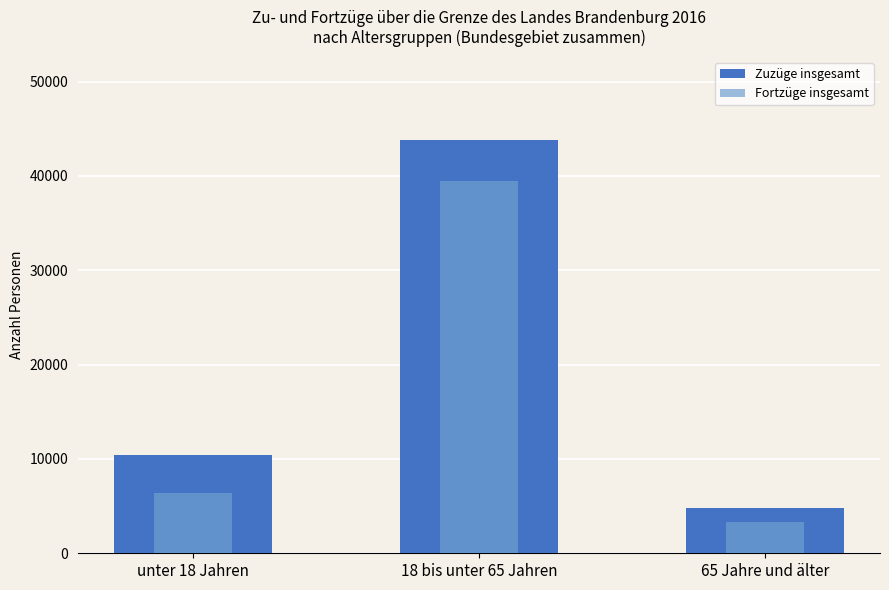

Which label corresponds to the smallest value in the chart?

65 Jahre und älter